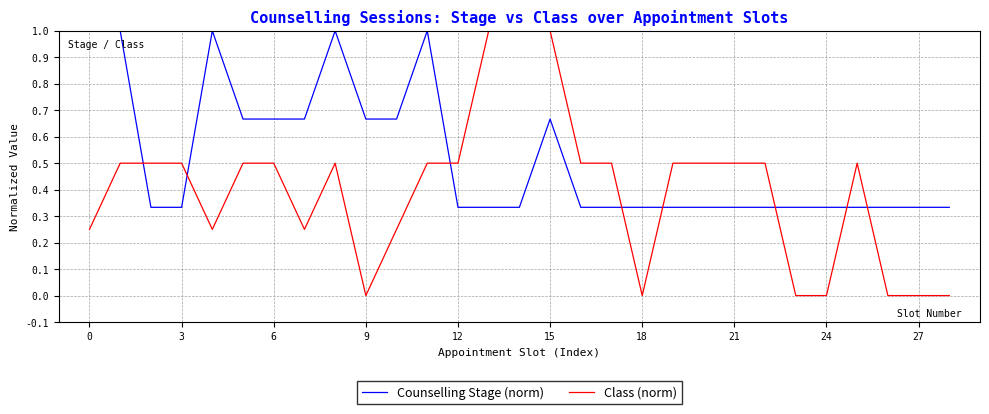

What is the difference between the maximum and minimum values in the Class (norm) series?

1.0